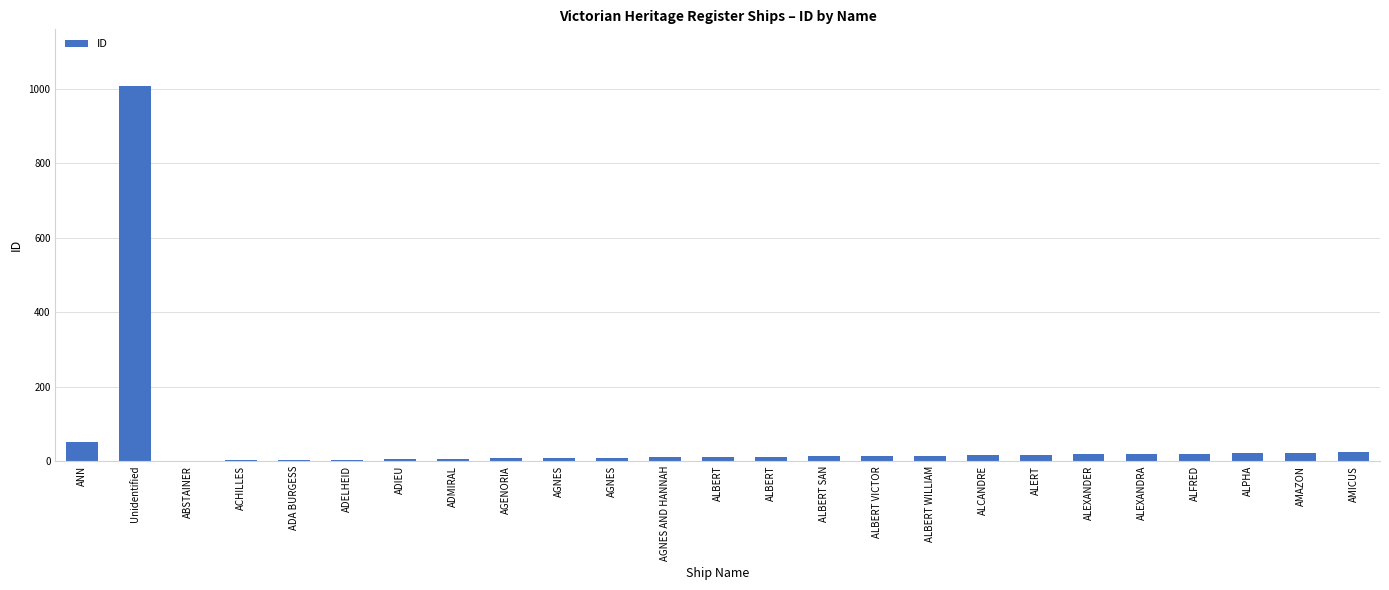

The chart shows a value of 1 at ABSTAINER. True or false?

True